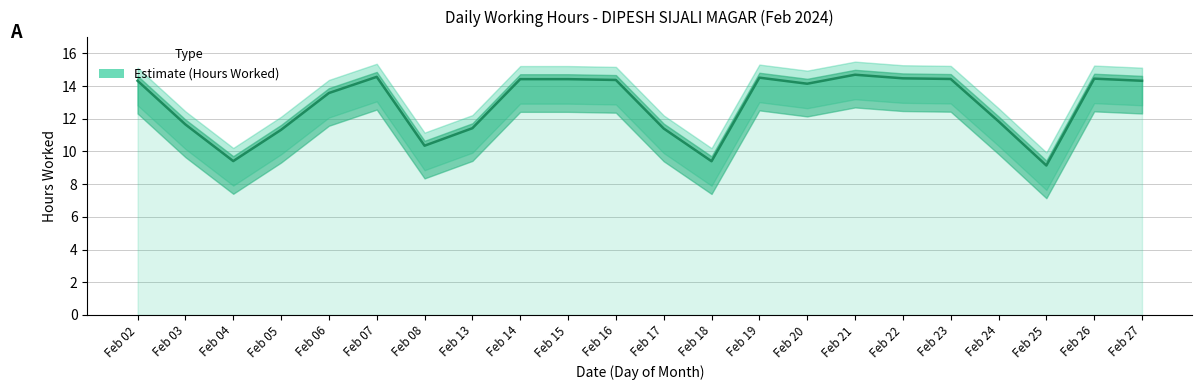

Reading right to left, list all the values displayed in this chart.

14.3	14.4	9.1	11.8	14.4	14.5	14.7	14.1	14.5	9.4	11.4	14.4	14.4	14.4	11.4	10.3	14.6	13.6	11.3	9.4	11.7	14.3